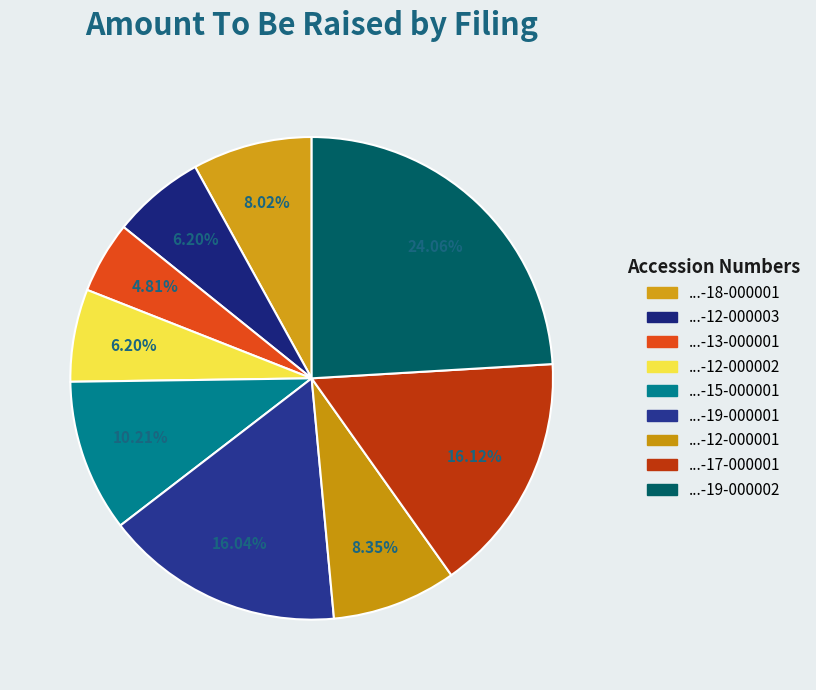

Count the number of slices in the pie.

9